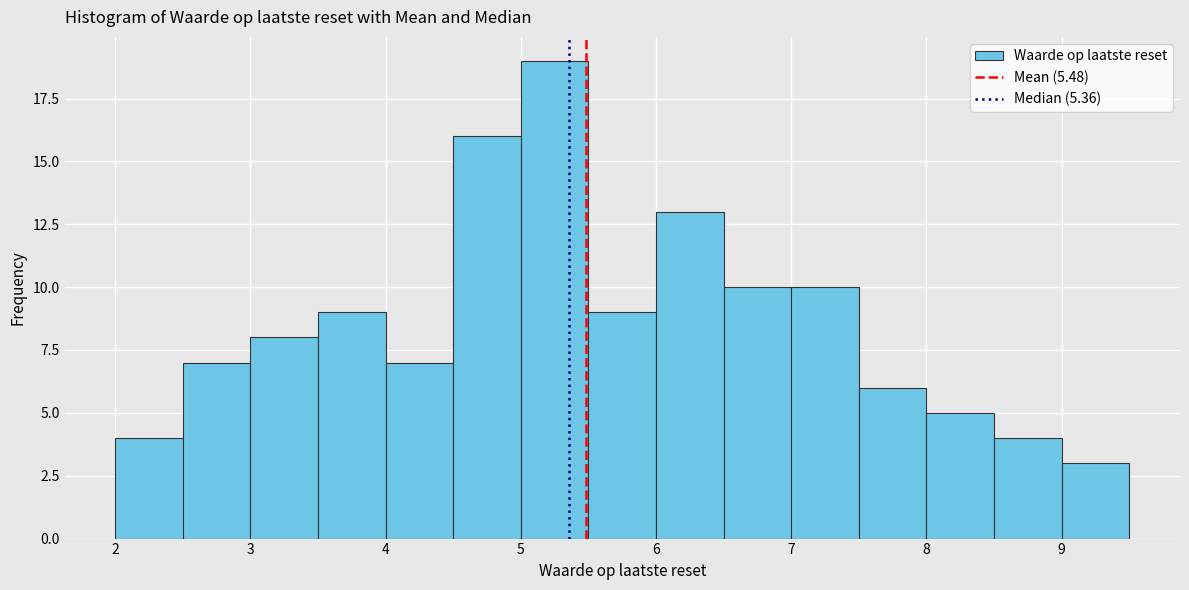

What is the height of the bar covering 8.5 to 9.0 on the x-axis? The values are not printed on the chart, so give them approximately, as read against the axis.

4